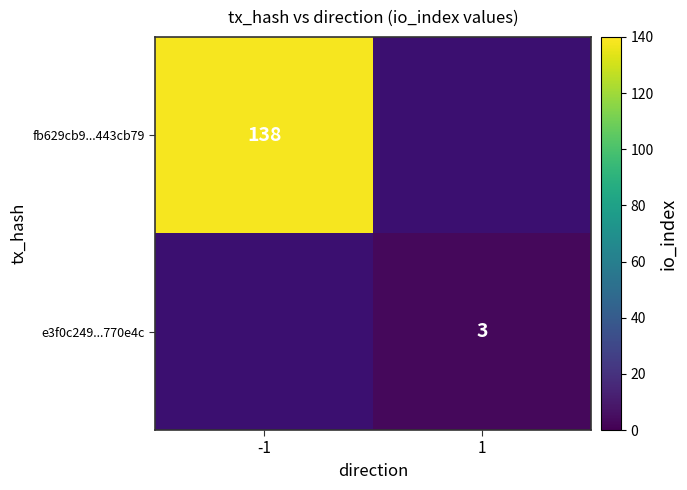

The e3f0c249...770e4c series shows 3 at 1. True or false?

True